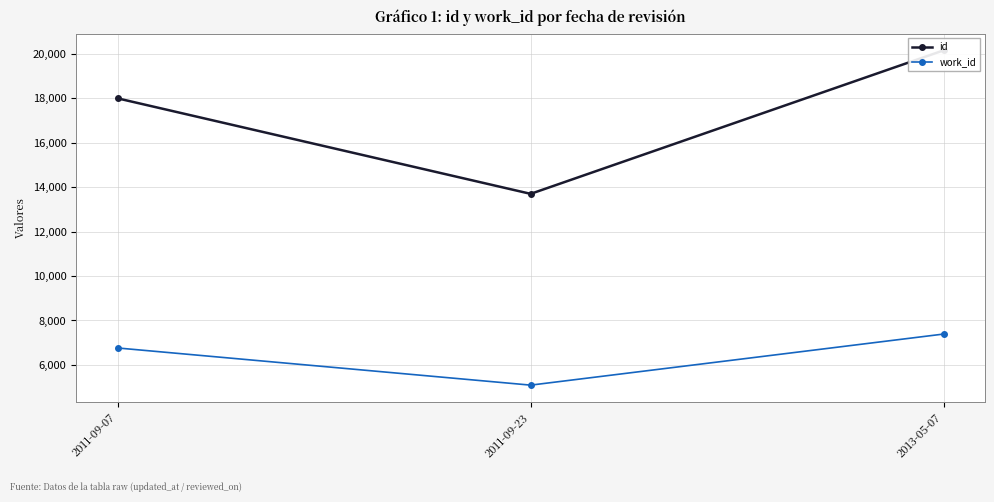

At which category is the sum across all series the highest?

2013-05-07